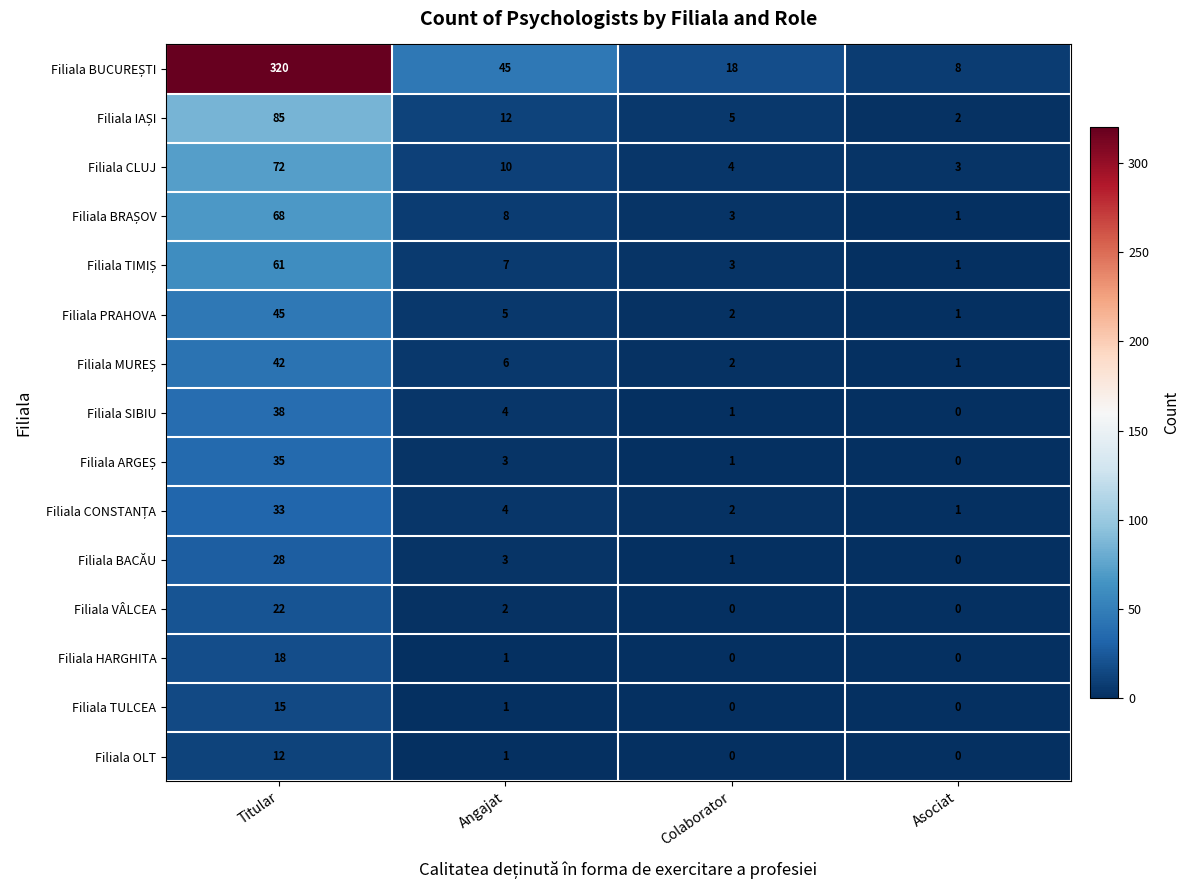

What value does the Filiala CLUJ series have at Angajat, to the nearest 10?

10